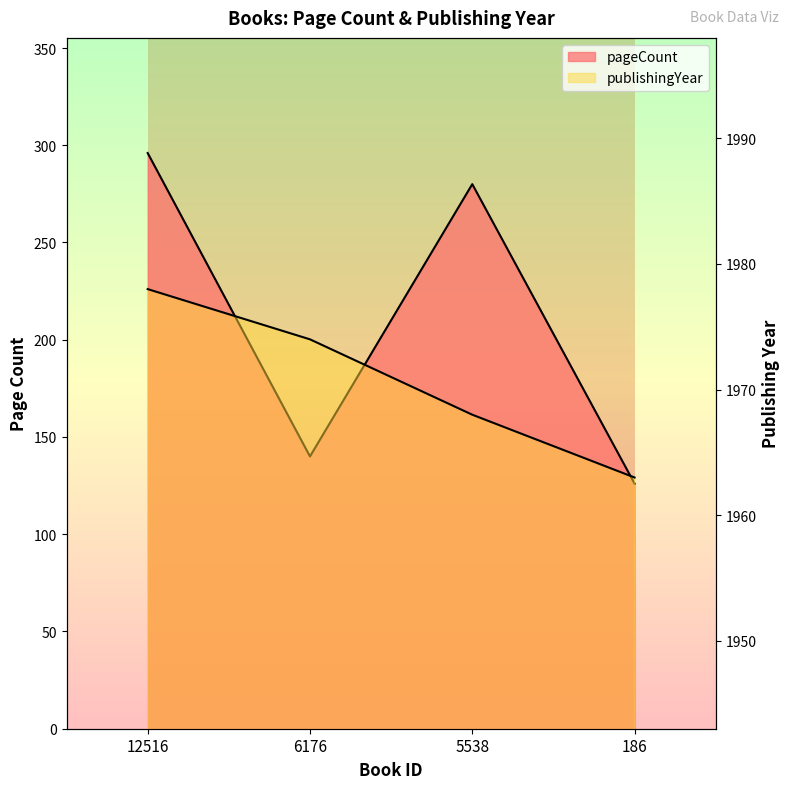

True or false: pageCount and publishingYear cross at least once.

False